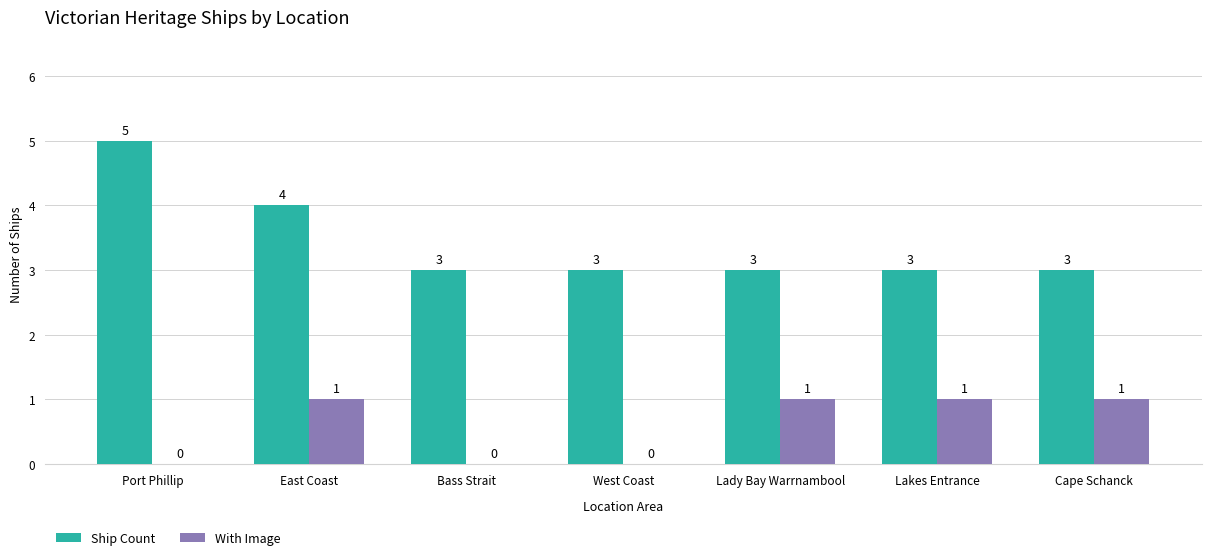

How many data points does each series have?

7